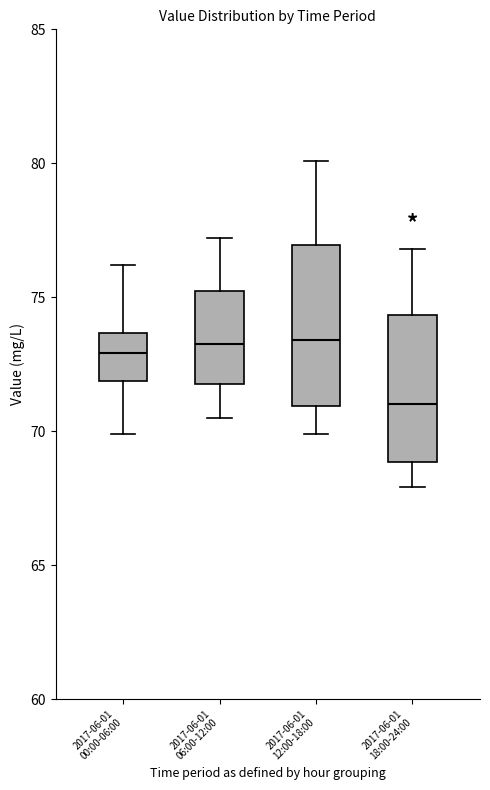

Reading left to right, read every box against the y-axis: the position of its median line, the range the box covers, and the ends of its whiskers. The values are not printed on the chart, so give them approximately, as read against the axis.

2017-06-01 00:00-06:00: median 73.0, box 72.0 to 73.5, whiskers 70.0 to 76.0
2017-06-01 06:00-12:00: median 73.5, box 72.0 to 75.0, whiskers 70.5 to 77.0
2017-06-01 12:00-18:00: median 73.5, box 71.0 to 77.0, whiskers 70.0 to 80.0
2017-06-01 18:00-24:00: median 71.0, box 69.0 to 74.5, whiskers 68.0 to 77.0